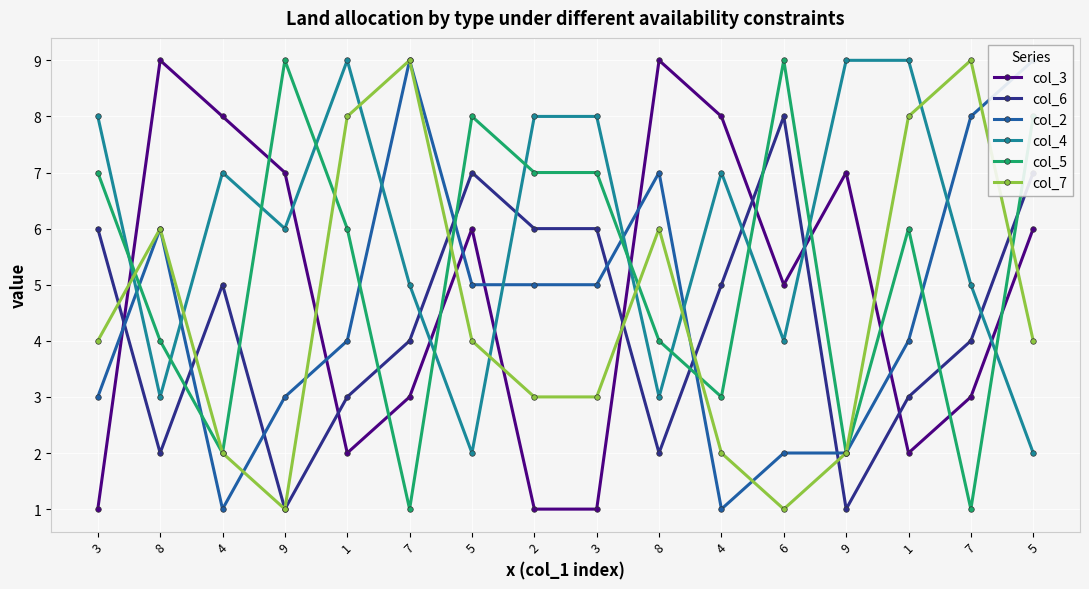

Reading left to right, list all the values displayed in this chart.

col_3: 3=1	8=9	4=8	9=7	1=2	7=3	5=6	2=1	3=1	8=9	4=8	6=5	9=7	1=2	7=3	5=6
col_6: 3=6	8=2	4=5	9=1	1=3	7=4	5=7	2=6	3=6	8=2	4=5	6=8	9=1	1=3	7=4	5=7
col_2: 3=3	8=6	4=1	9=3	1=4	7=9	5=5	2=5	3=5	8=7	4=1	6=2	9=2	1=4	7=8	5=9
col_4: 3=8	8=3	4=7	9=6	1=9	7=5	5=2	2=8	3=8	8=3	4=7	6=4	9=9	1=9	7=5	5=2
col_5: 3=7	8=4	4=2	9=9	1=6	7=1	5=8	2=7	3=7	8=4	4=3	6=9	9=2	1=6	7=1	5=8
col_7: 3=4	8=6	4=2	9=1	1=8	7=9	5=4	2=3	3=3	8=6	4=2	6=1	9=2	1=8	7=9	5=4